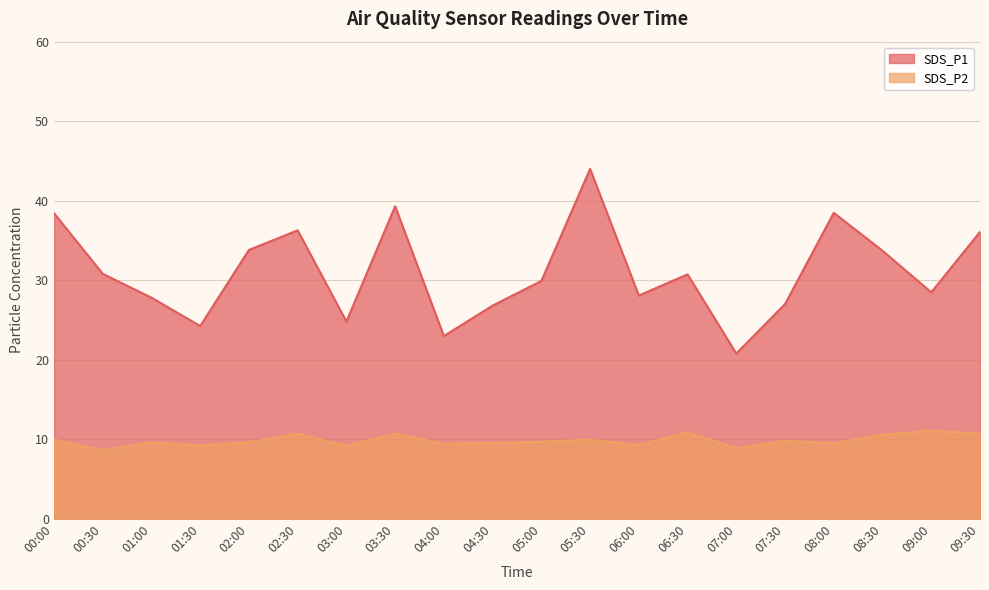

Reading right to left, what are all the values shown in this chart?

SDS_P1: 09:30=36.1	09:00=28.5	08:30=33.7	08:00=38.5	07:30=27.0	07:00=20.8	06:30=30.7	06:00=28.1	05:30=44.0	05:00=29.9	04:30=26.8	04:00=23.0	03:30=39.3	03:00=24.8	02:30=36.3	02:00=33.8	01:30=24.2	01:00=27.8	00:30=30.8	00:00=38.4
SDS_P2: 09:30=10.7	09:00=11.1	08:30=10.5	08:00=9.5	07:30=9.8	07:00=8.9	06:30=10.9	06:00=9.3	05:30=9.9	05:00=9.7	04:30=9.5	04:00=9.4	03:30=10.7	03:00=9.2	02:30=10.7	02:00=9.6	01:30=9.2	01:00=9.6	00:30=8.6	00:00=9.9